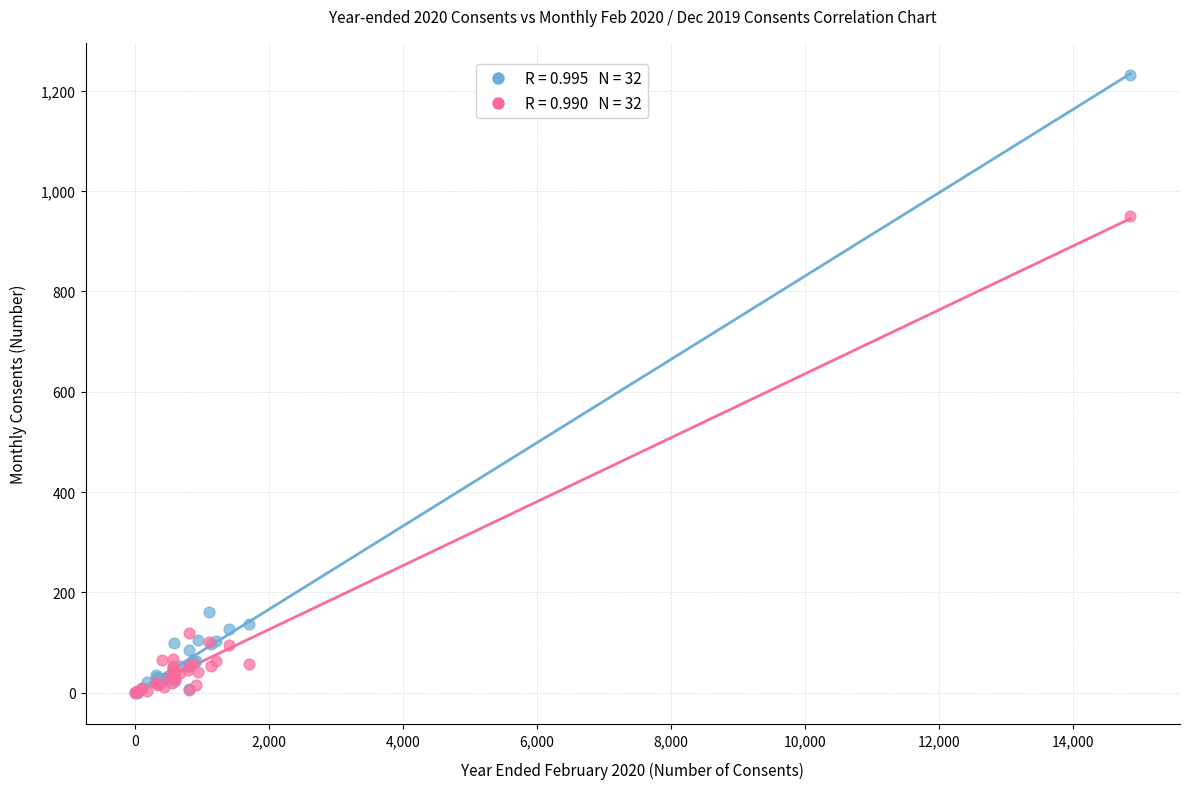

Across all series, what Y value is closest to 616?

950